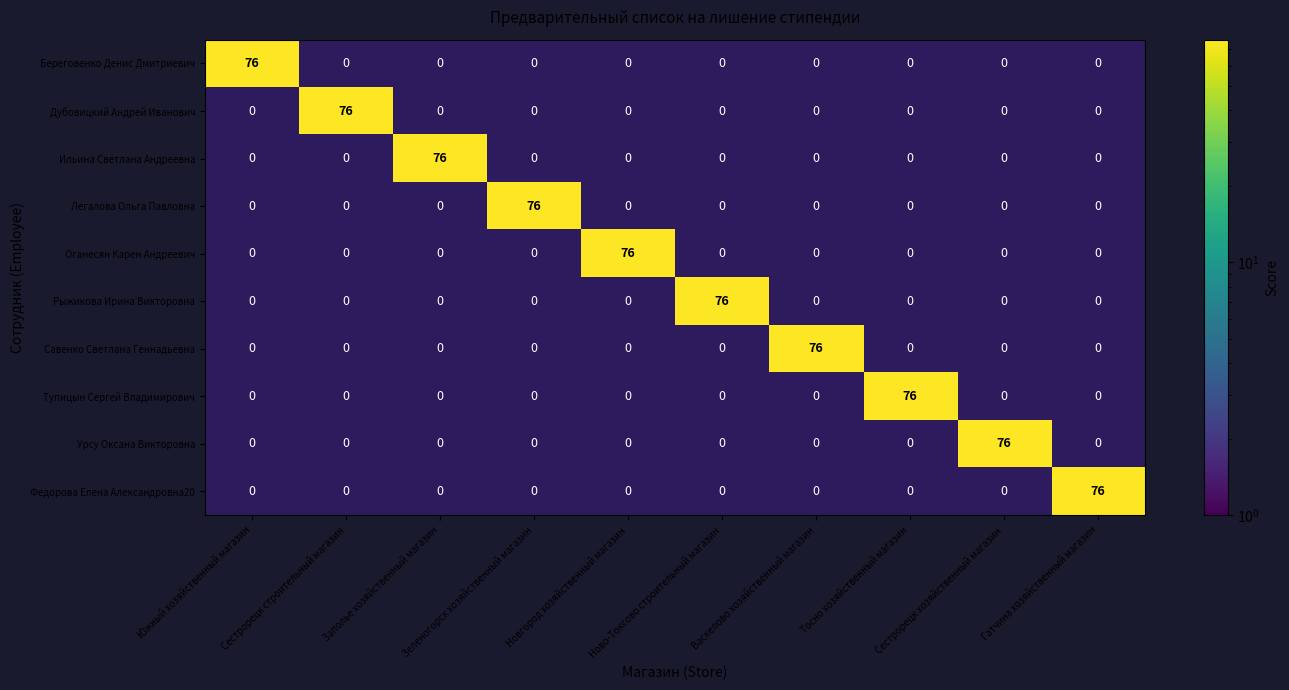

What is the greatest value displayed?

76